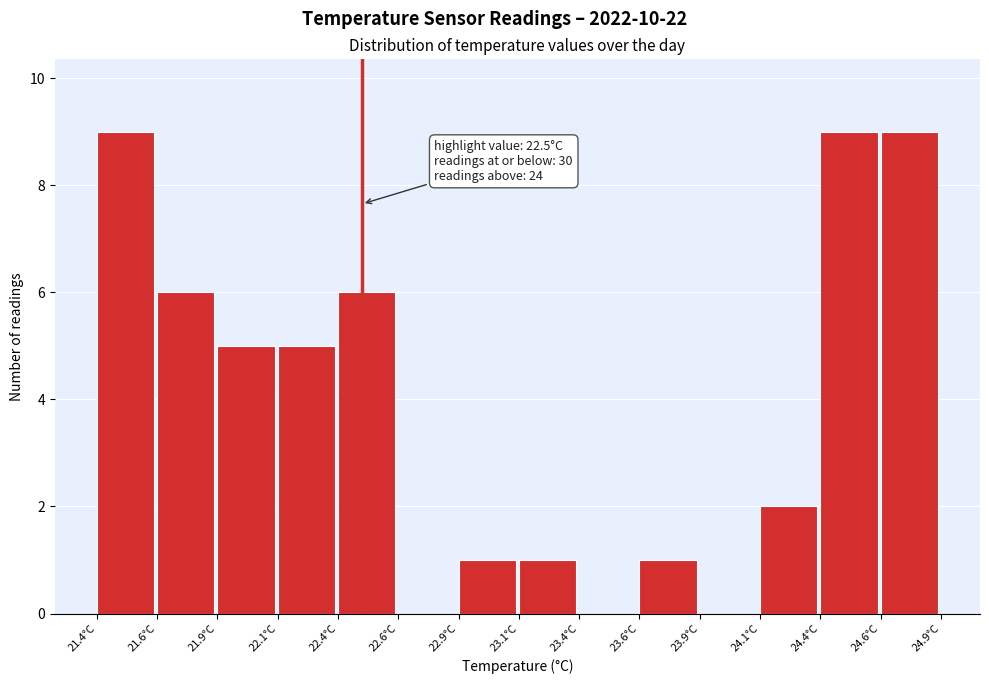

Reading left to right, list all the values displayed in this chart.

21.4°C=9	21.6°C=6	21.9°C=5	22.1°C=5	22.4°C=6	22.6°C=0	22.9°C=1	23.1°C=1	23.4°C=0	23.6°C=1	23.9°C=0	24.1°C=2	24.4°C=9	24.6°C=9